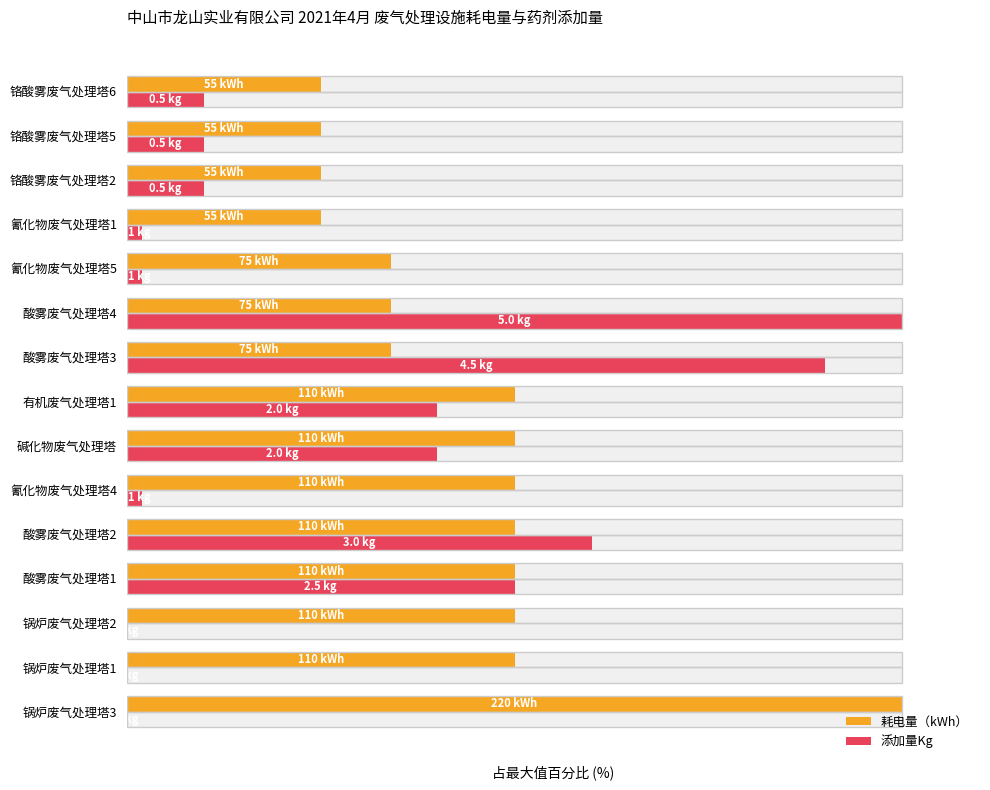

Which series has the largest total across all categories?

耗电量（kWh）